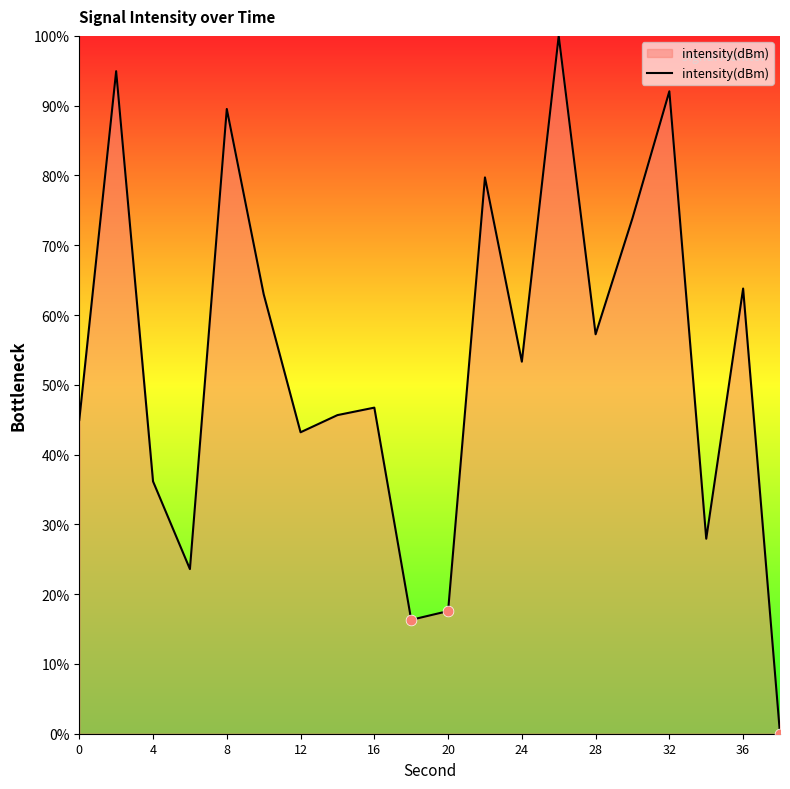

What is the maximum value shown in the chart?

100.0